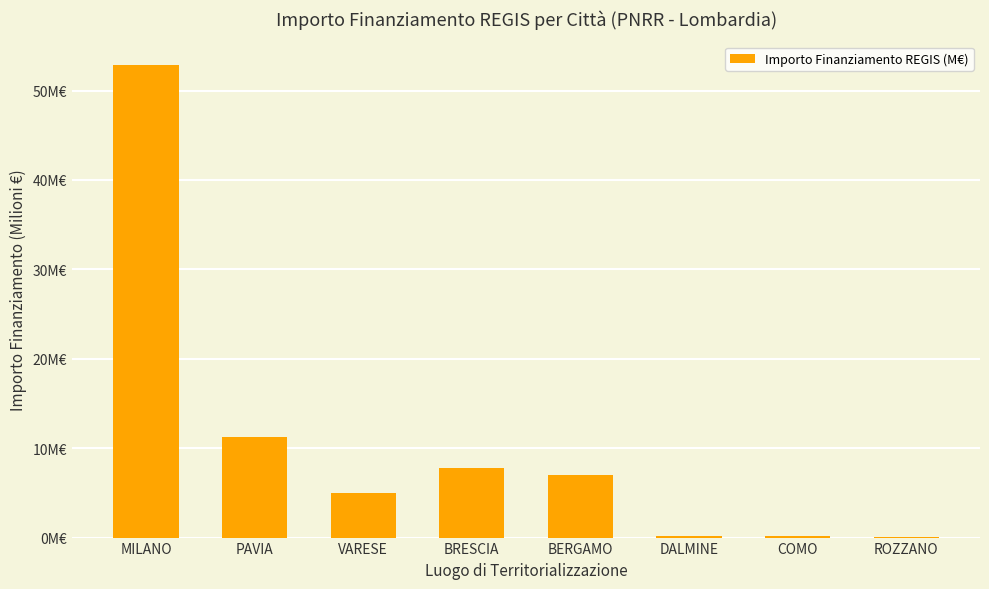

The value at PAVIA is 18.7. True or false?

False